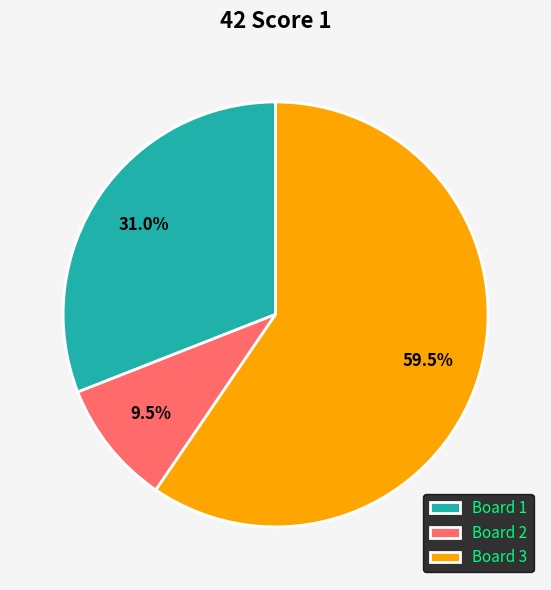

Is there a majority slice in this chart?

Yes